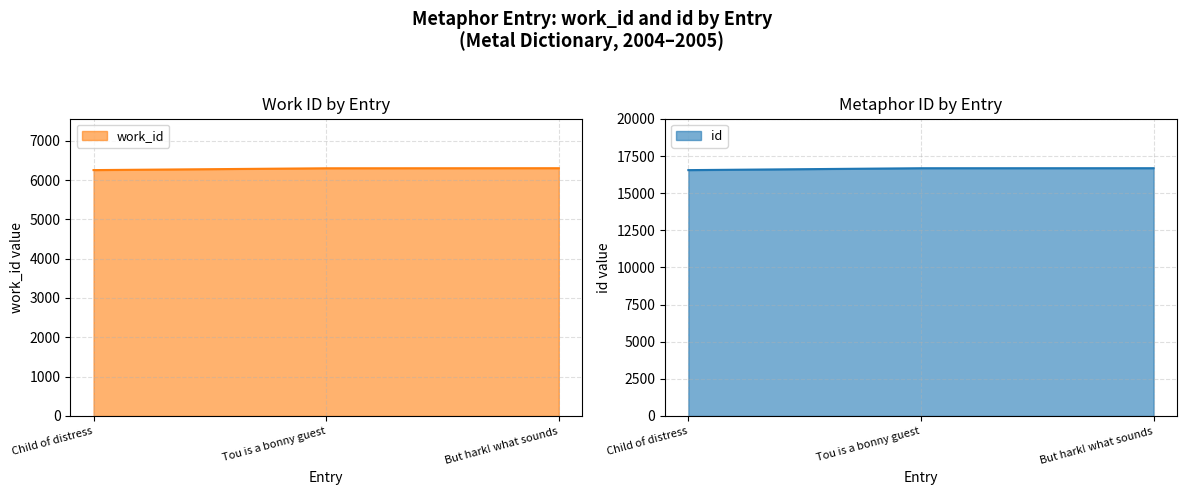

What is the value of the work_id point at the 3rd from the left?

6300